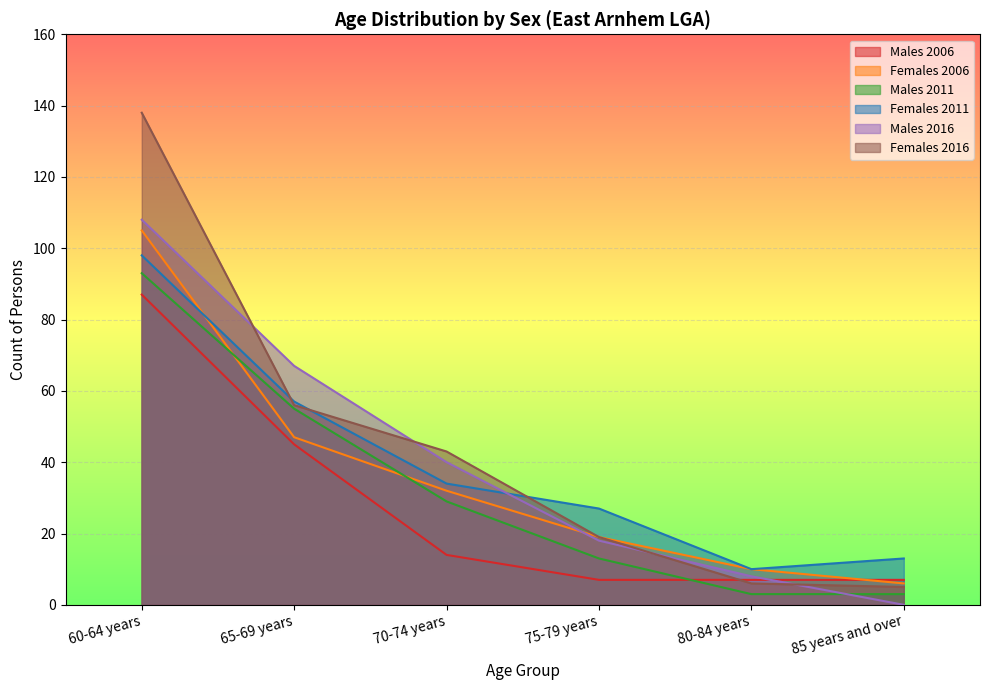

Does the chart display data point markers on the line(s)?

No